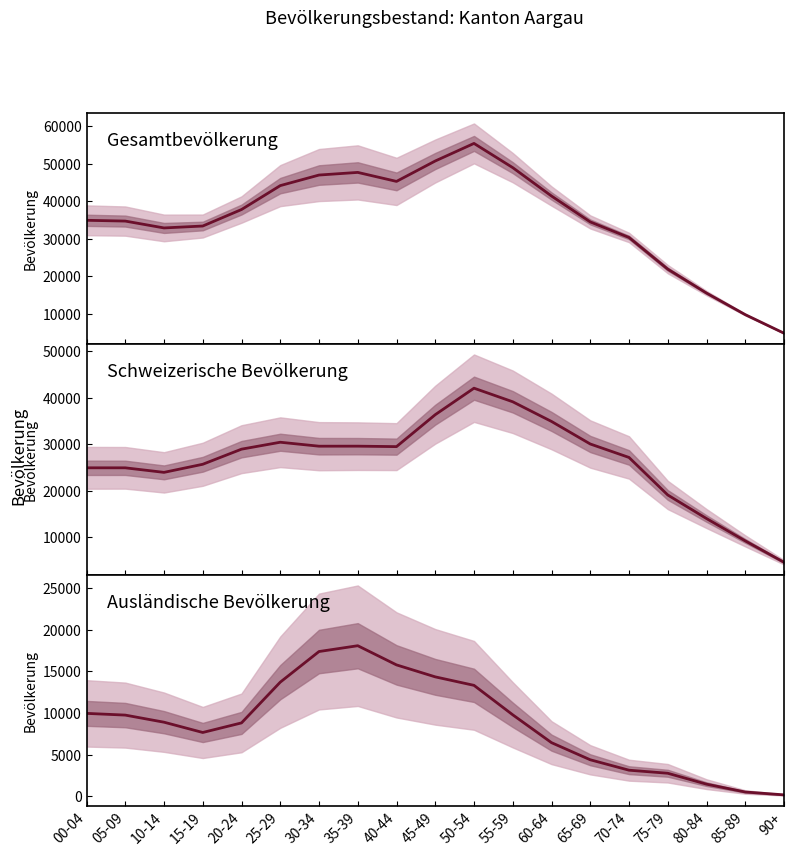

True or false: Ausländische Bevölkerung and Schweizerische Bevölkerung intersect in this chart.

False